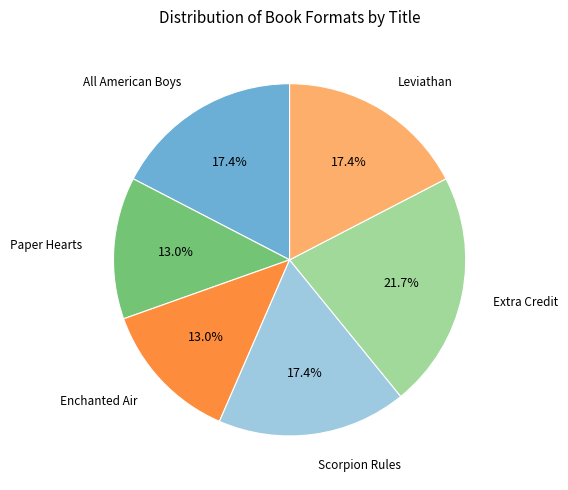

Is there a majority slice in this chart?

No